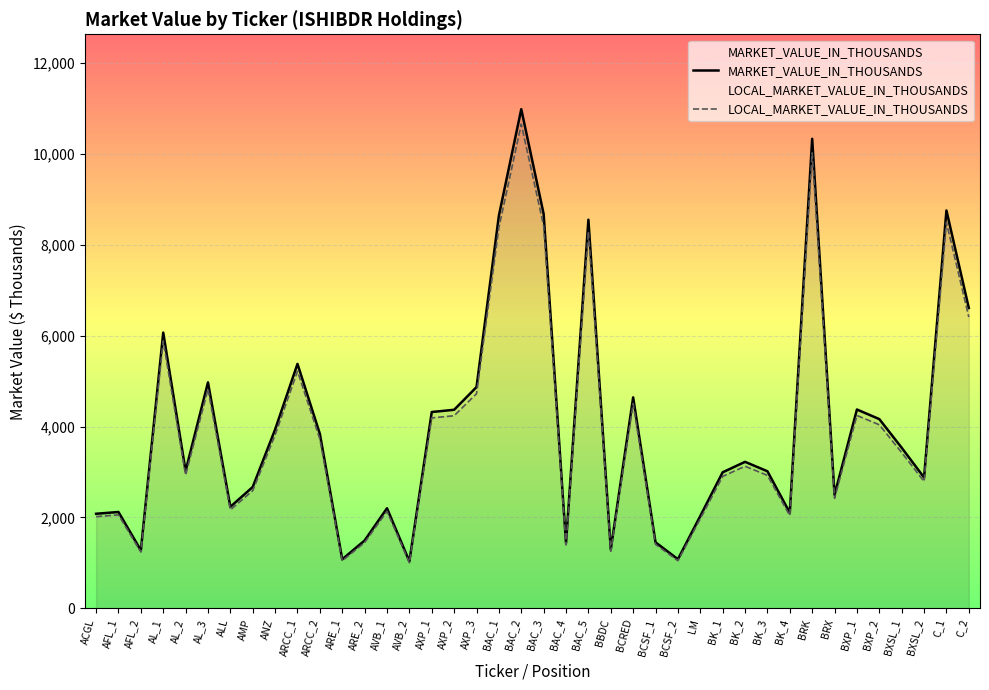

True or false: LOCAL_MARKET_VALUE_IN_THOUSANDS and MARKET_VALUE_IN_THOUSANDS intersect in this chart.

False